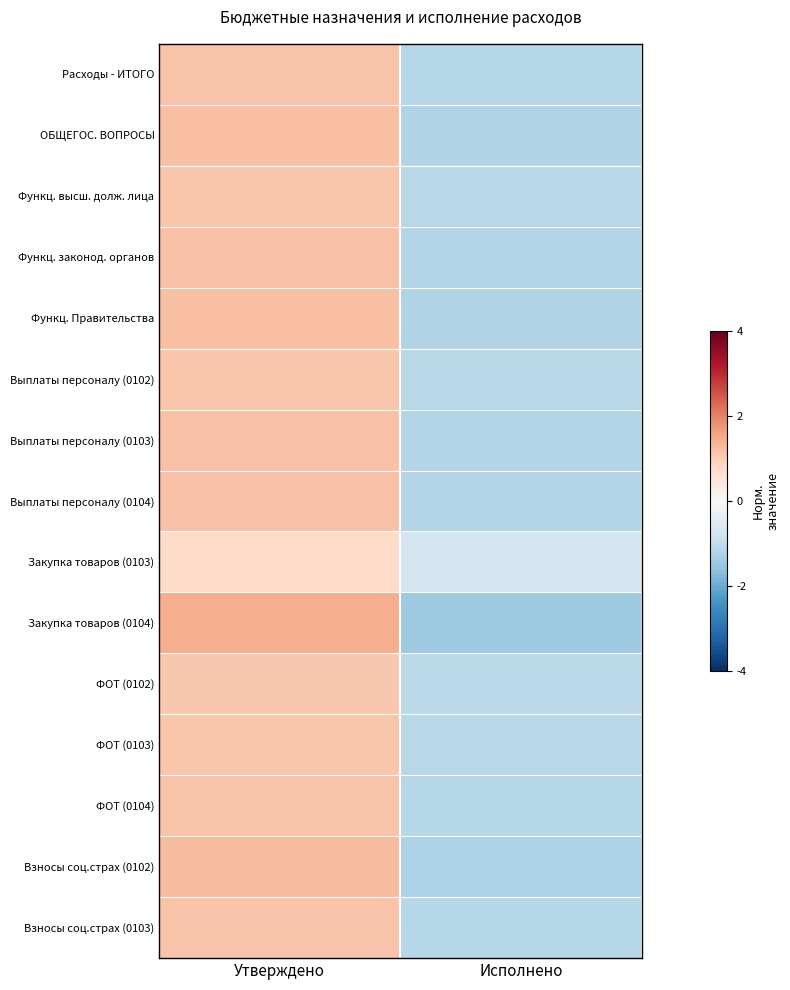

What is the difference between the highest and lowest values at Исполнено?

0.7